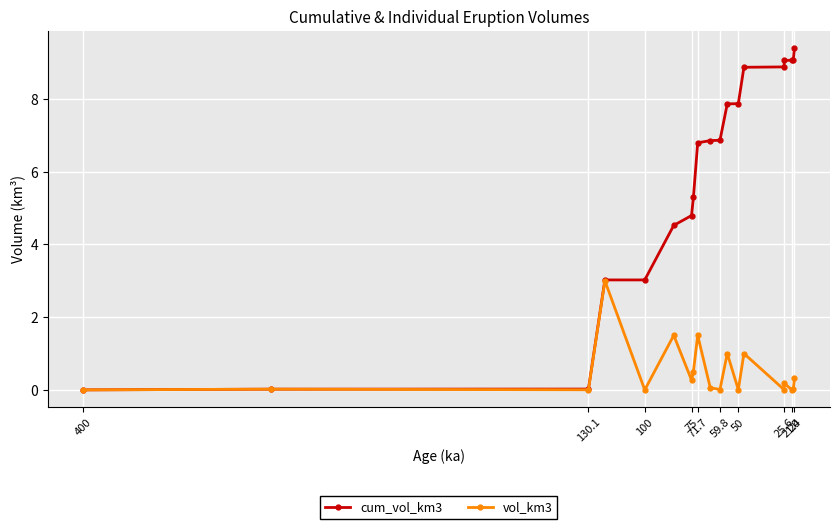

True or false: vol_km3 has more than 0 points higher than both neighbors.

True